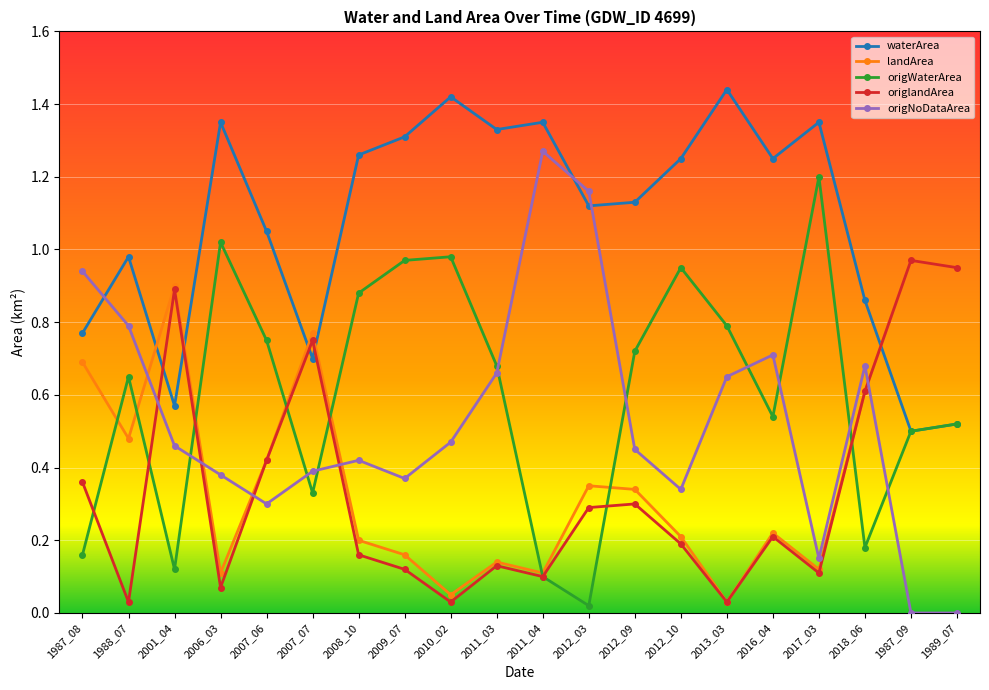

True or false: origlandArea has more than 1 interior local peaks.

True